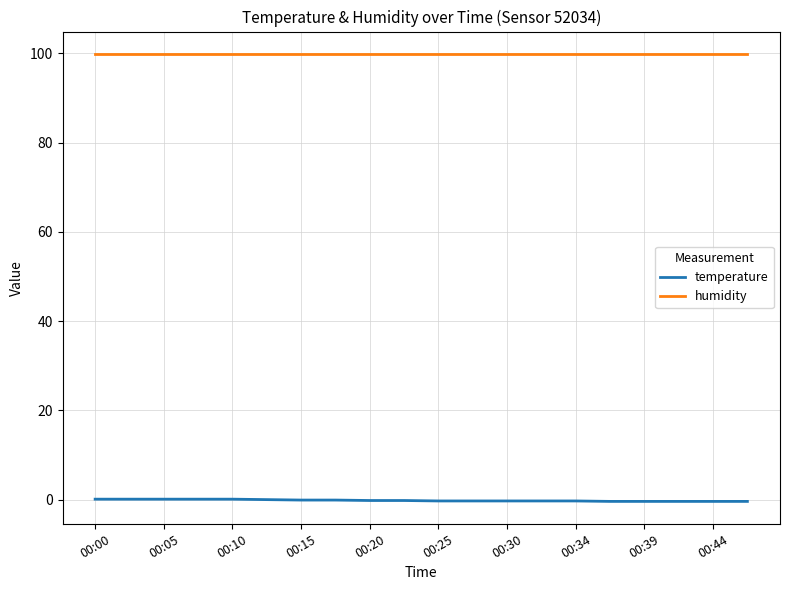

Which series has the largest total across all categories?

humidity